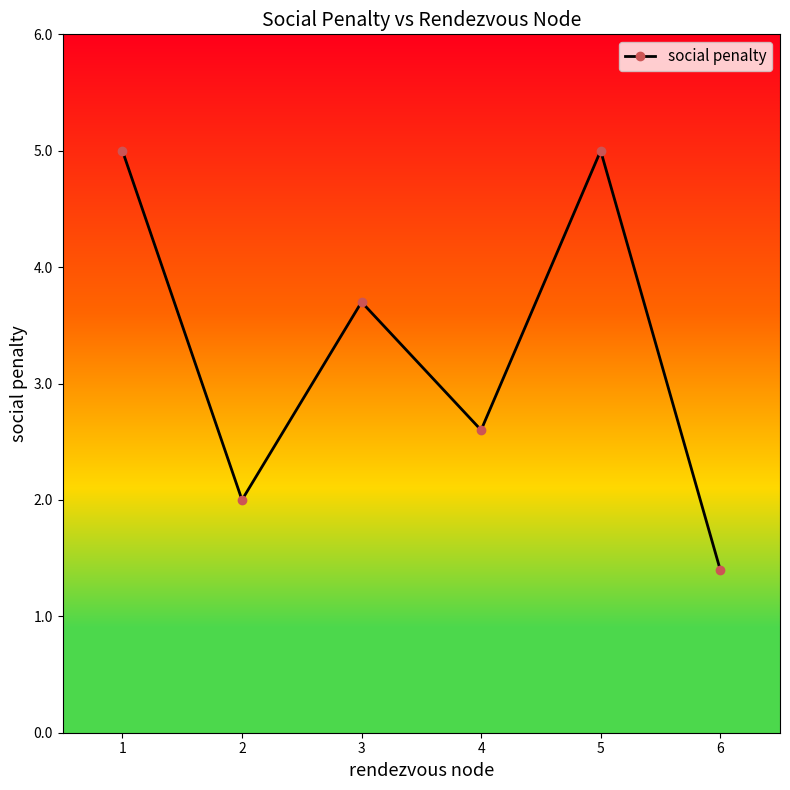

What is the sum of the values at 1 and 2?

7.0